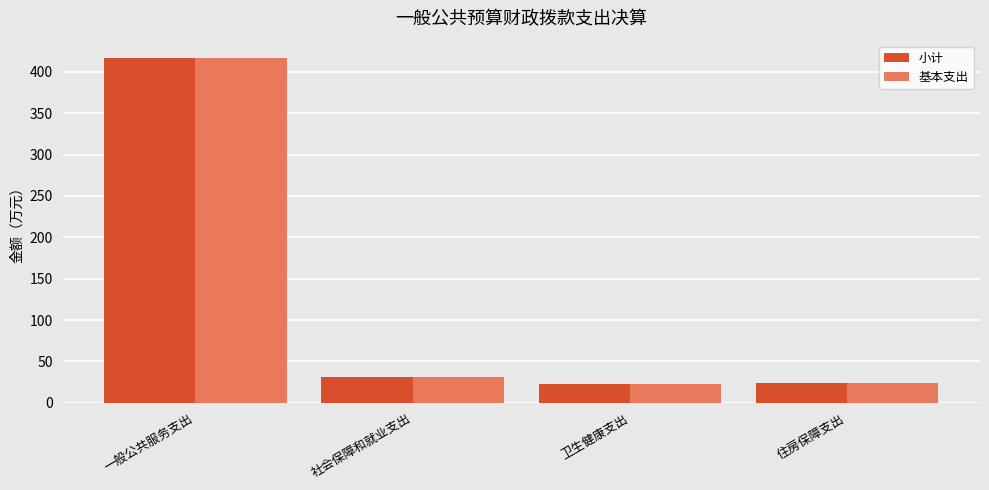

At which category is the sum across all series the highest?

一般公共服务支出